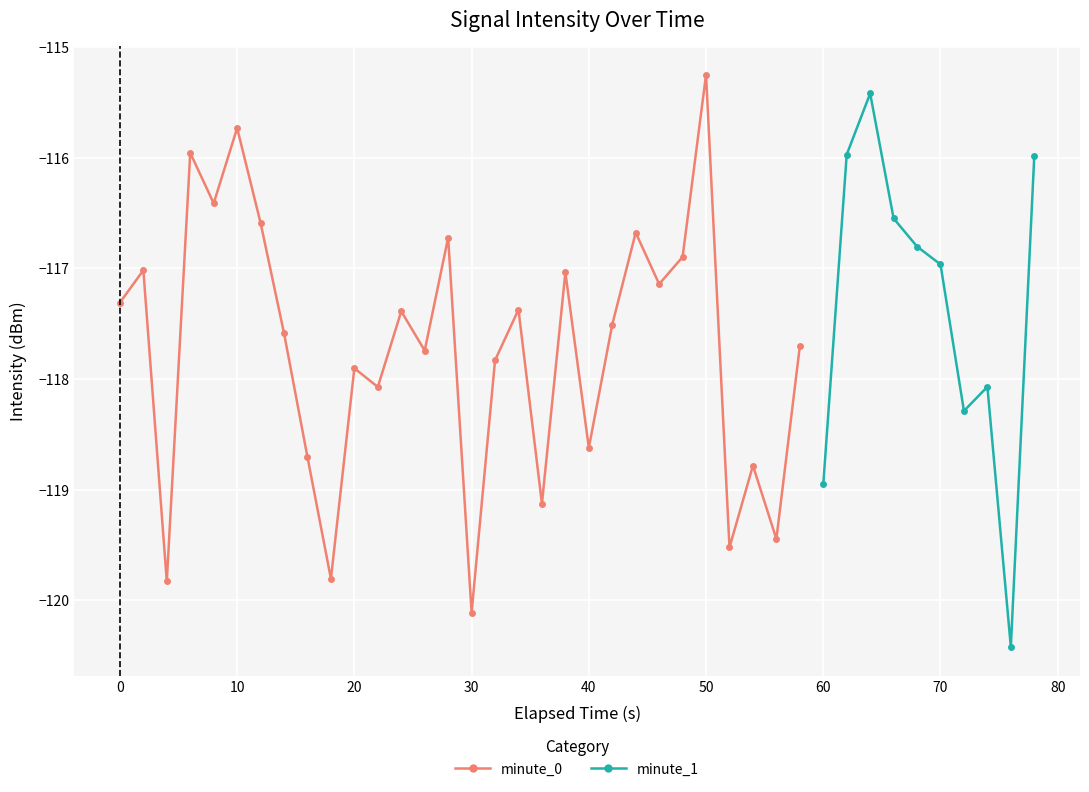

Is it true that minute_0 equals -117.9 at 20?

True